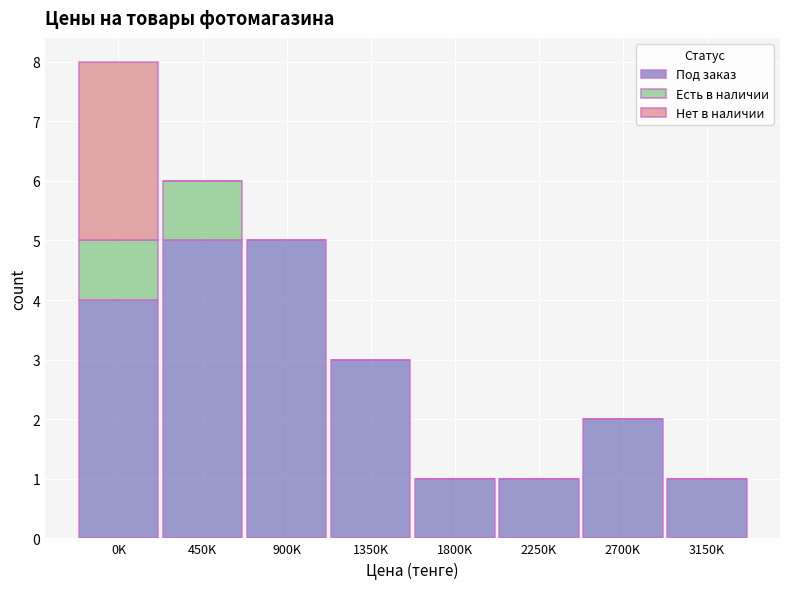

Reading left to right, what are the values for Под заказ?

0K=4	450K=5	900K=5	1350K=3	1800K=1	2250K=1	2700K=2	3150K=1